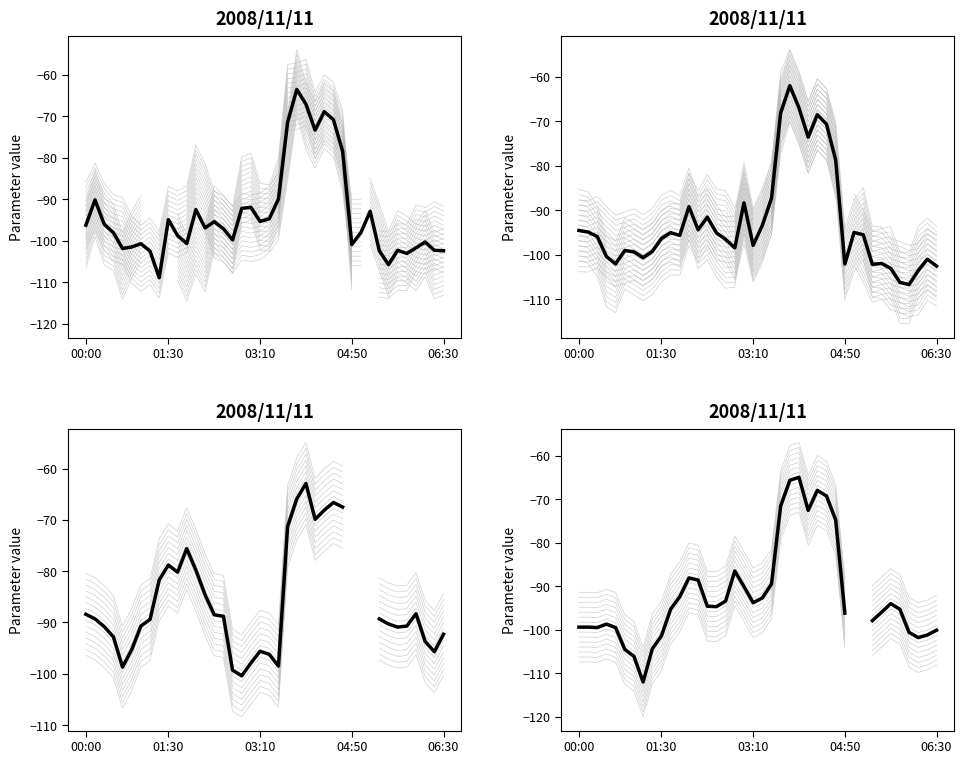

What is the value of the 25th point from the left?

-65.0